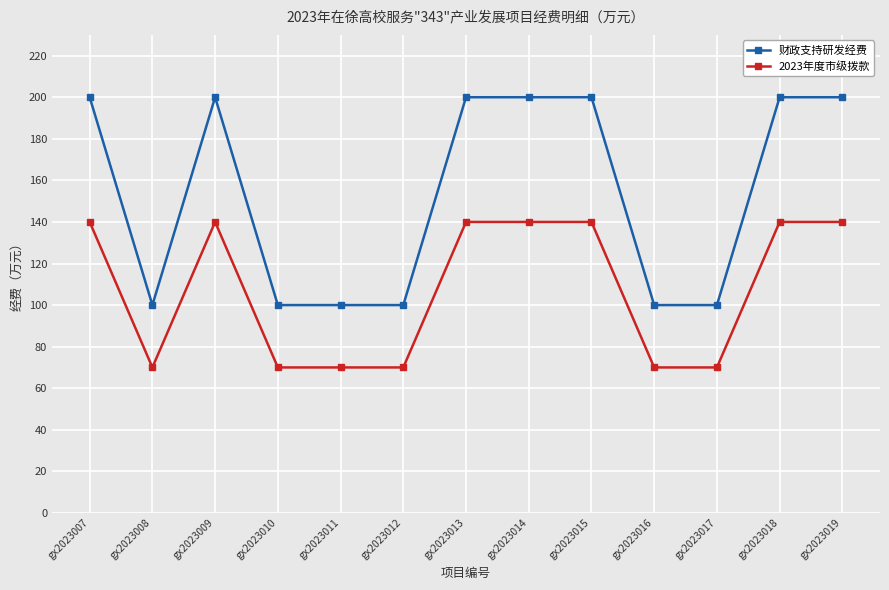

What is the value of the 财政支持研发经费 point at the 3rd from the left?

200